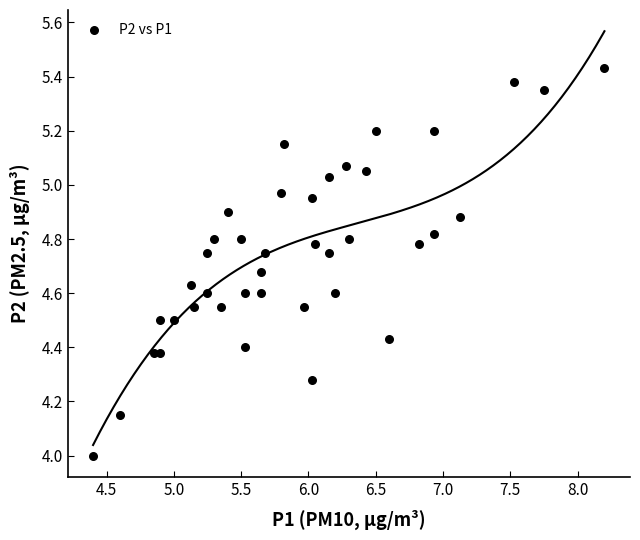

What is the range of X values (max minus min)?

3.8